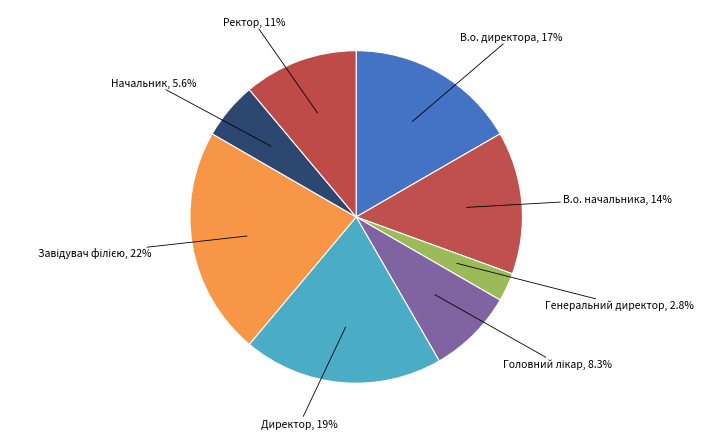

Is there any slice that represents more than half of the pie?

No